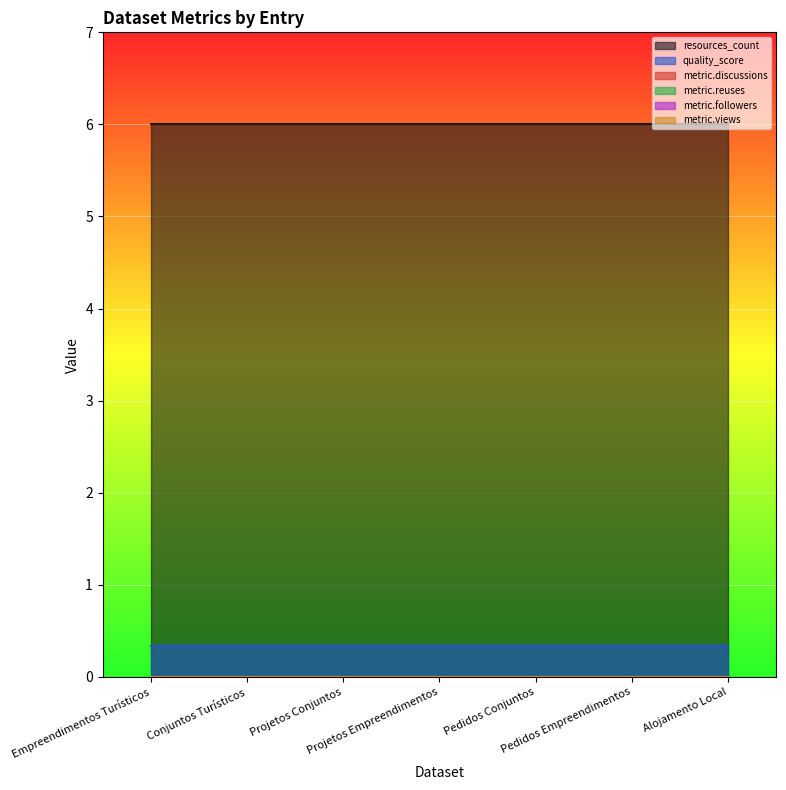

True or false: resources_count and metric.discussions intersect in this chart.

False